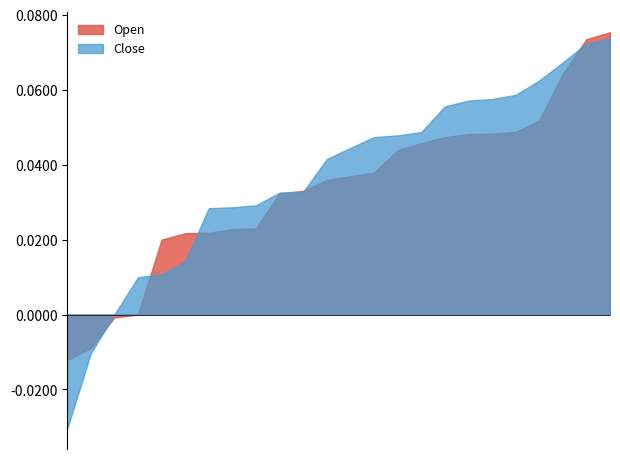

Which series has the largest range (max minus min)?

Close